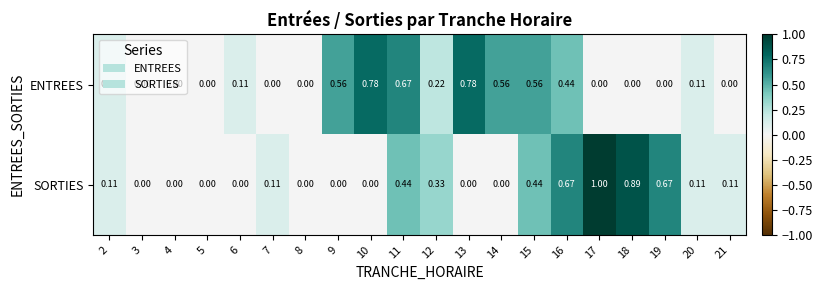

At 10, list the series in order from smallest to largest.

SORTIES, ENTREES